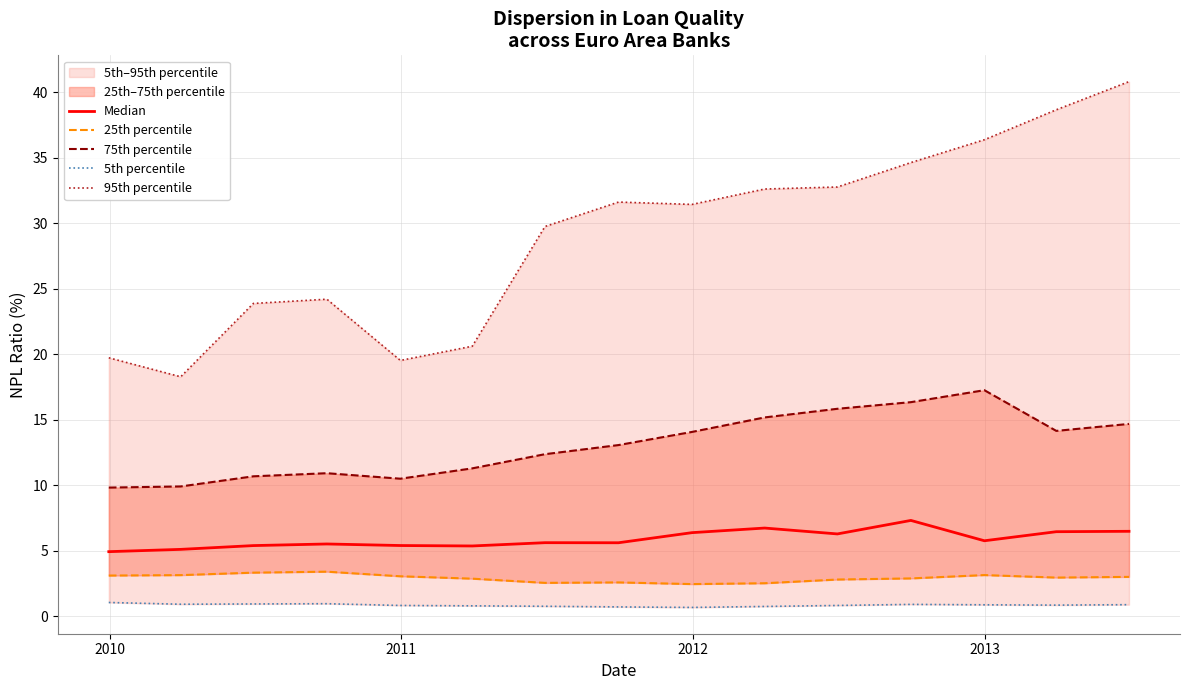

Rank the series by their maximum value, from lowest to highest.

5th percentile, 25th percentile, Median, 75th percentile, 95th percentile